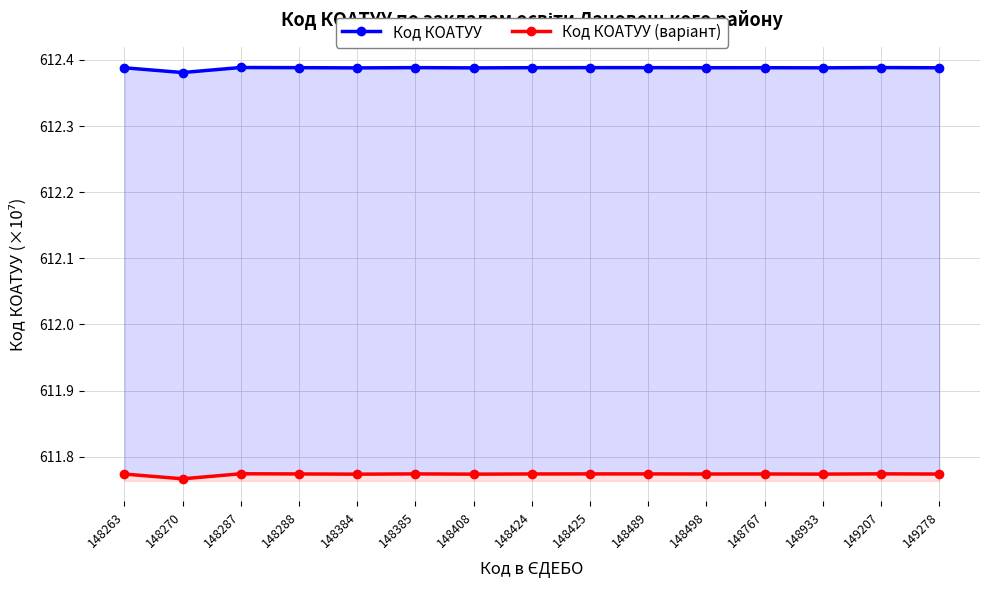

True or false: Код КОАТУУ and Код КОАТУУ (варіант) cross at least once.

False